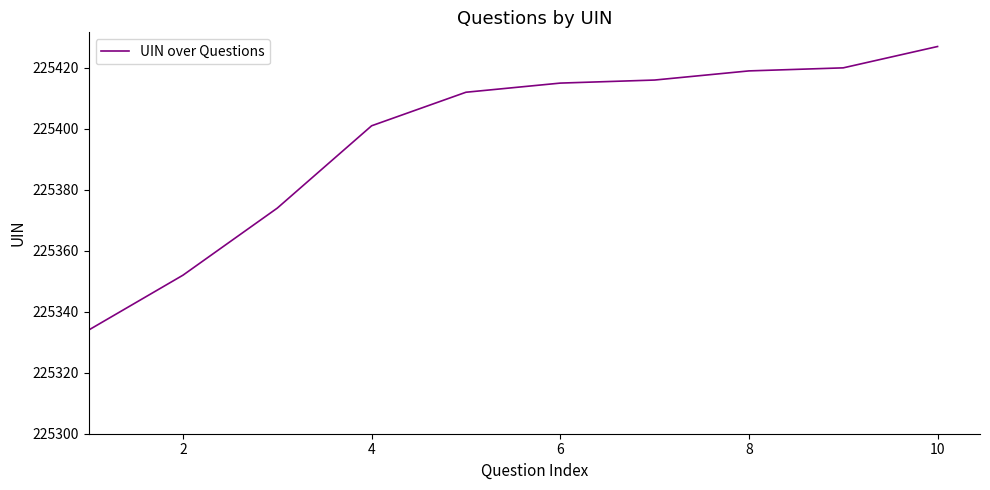

What is the difference between the maximum and minimum values?

93